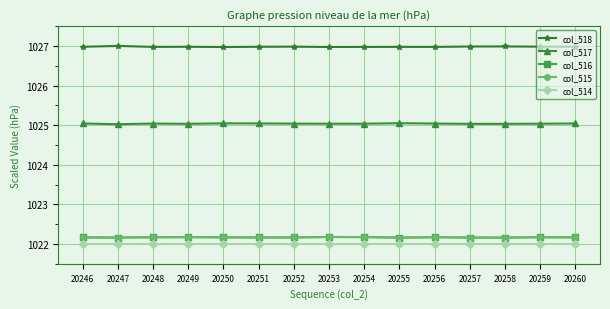

True or false: col_515 and col_514 intersect in this chart.

False